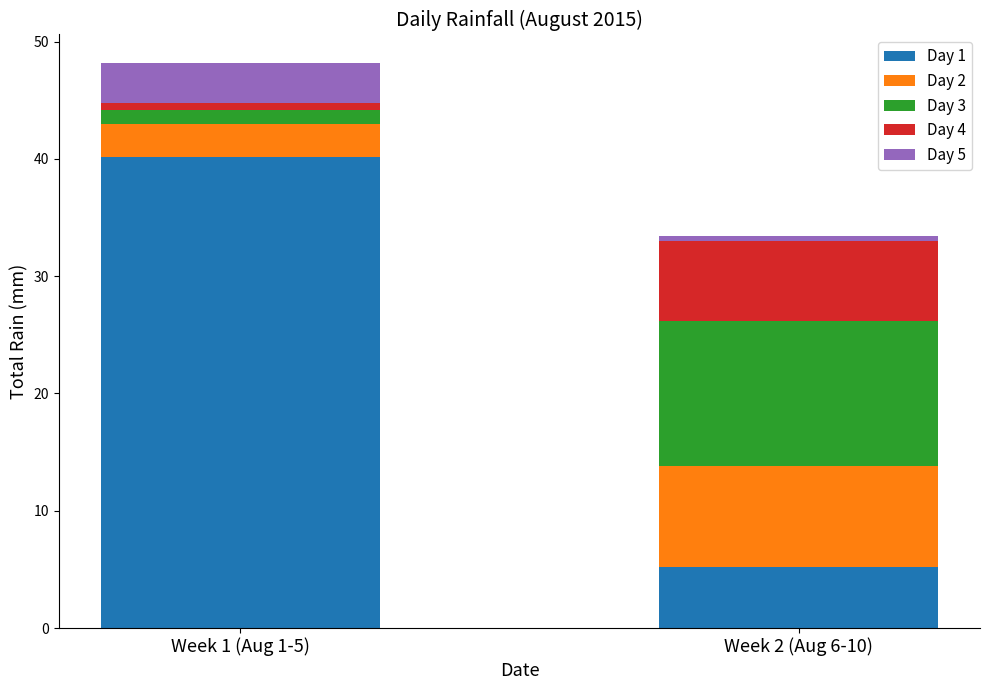

What is the total value across all series at Week 1 (Aug 1-5)?

48.2